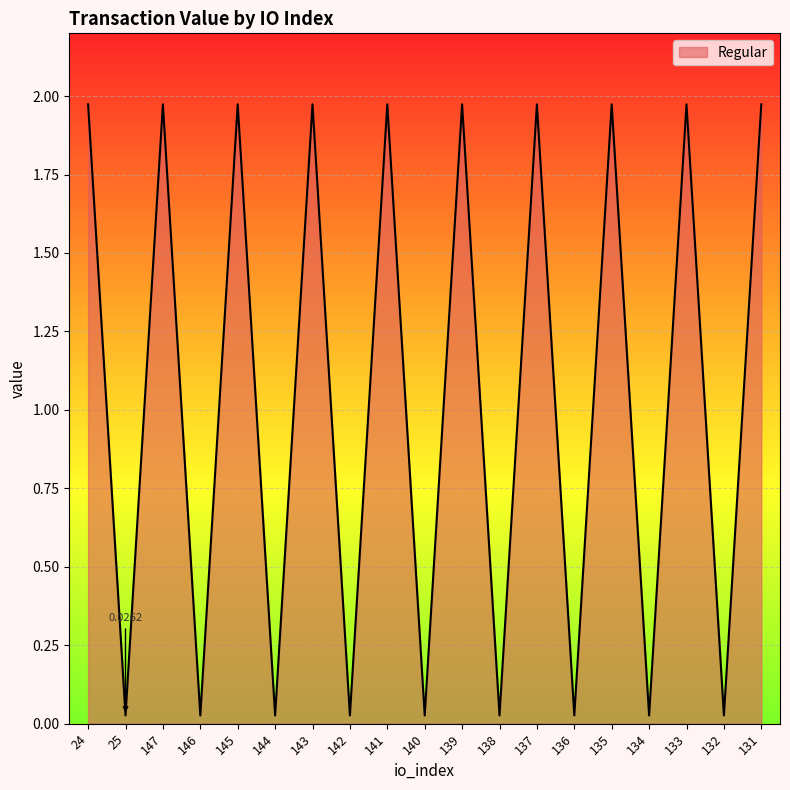

What is the difference between the maximum and minimum values?

1.9